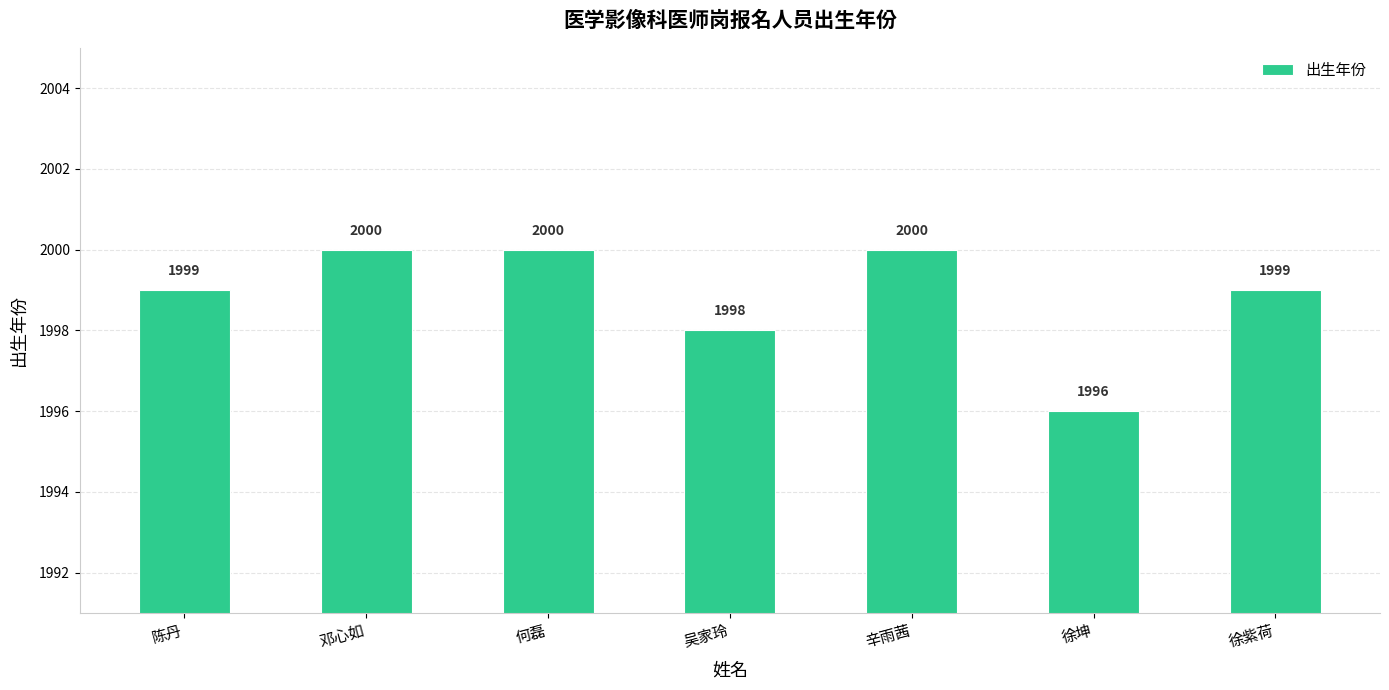

How many bars are there in total?

7